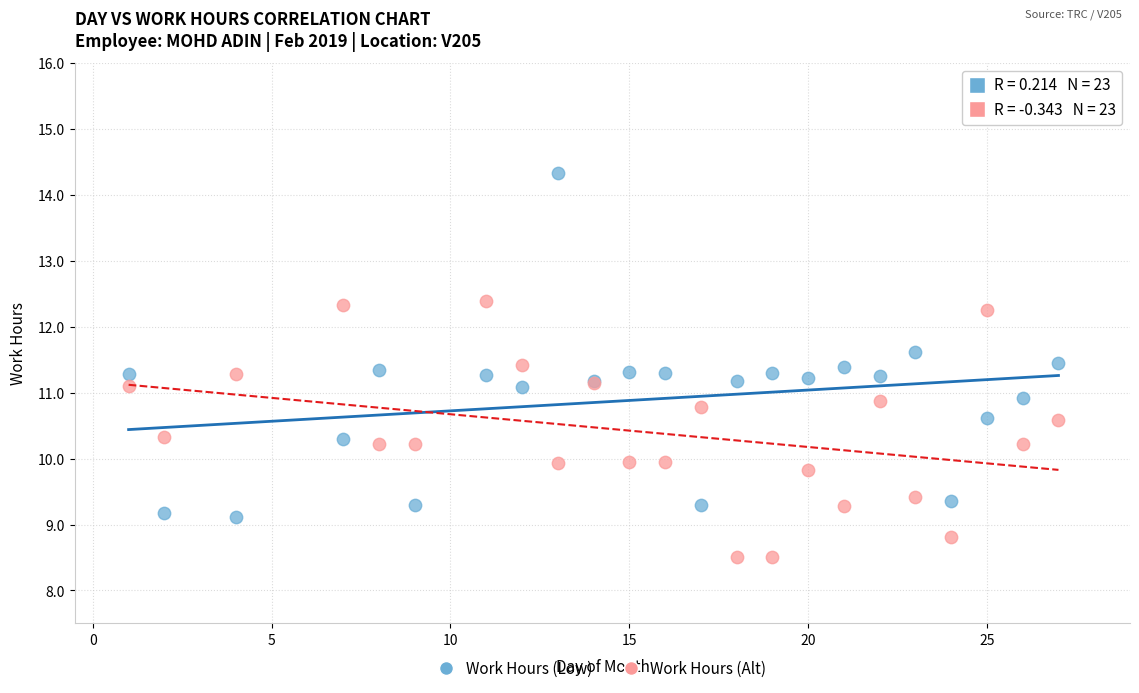

Which series reaches the maximum Y coordinate?

Work Hours (Low)